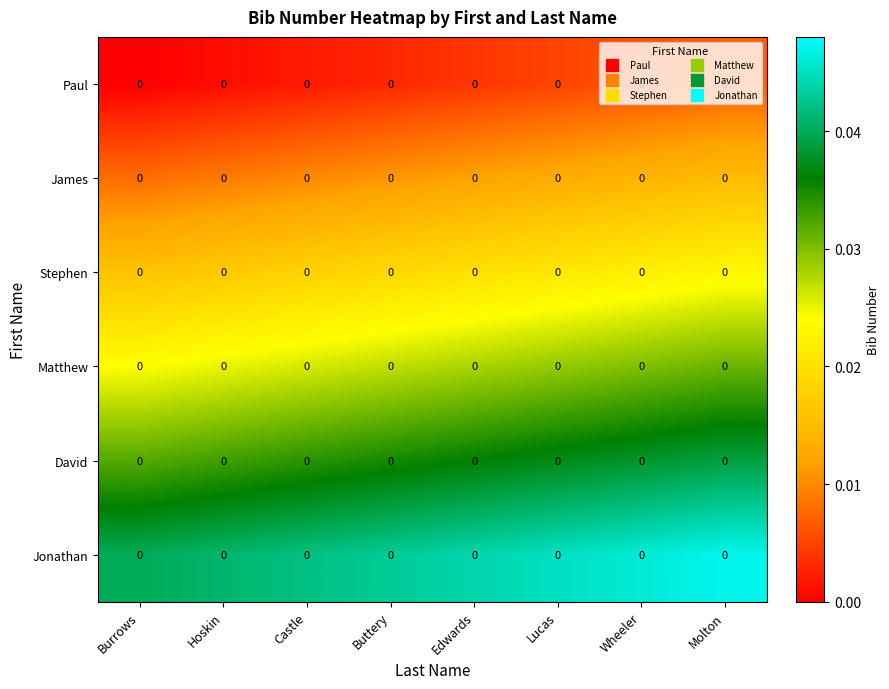

How many distinct data groups are displayed?

6